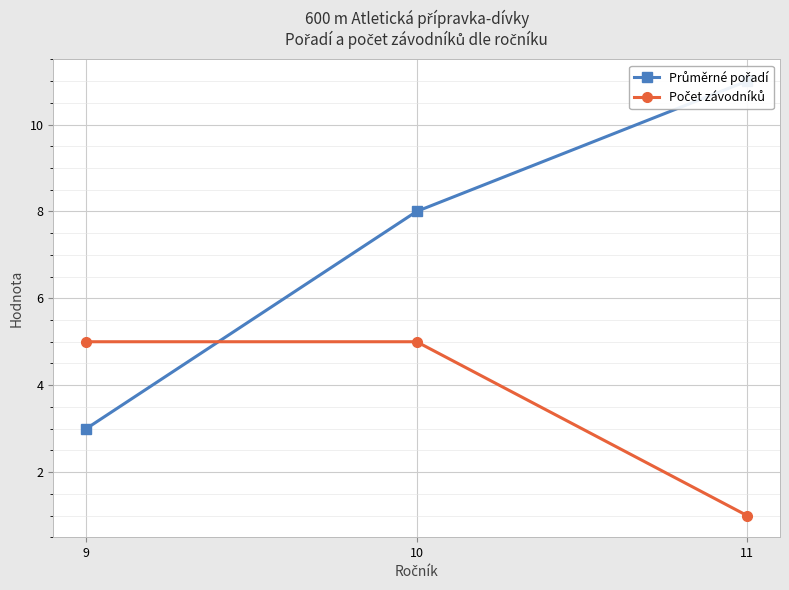

Reading left to right, what are all the values shown in this chart?

Průměrné pořadí: 9=3	10=8	11=11
Počet závodníků: 9=5	10=5	11=1